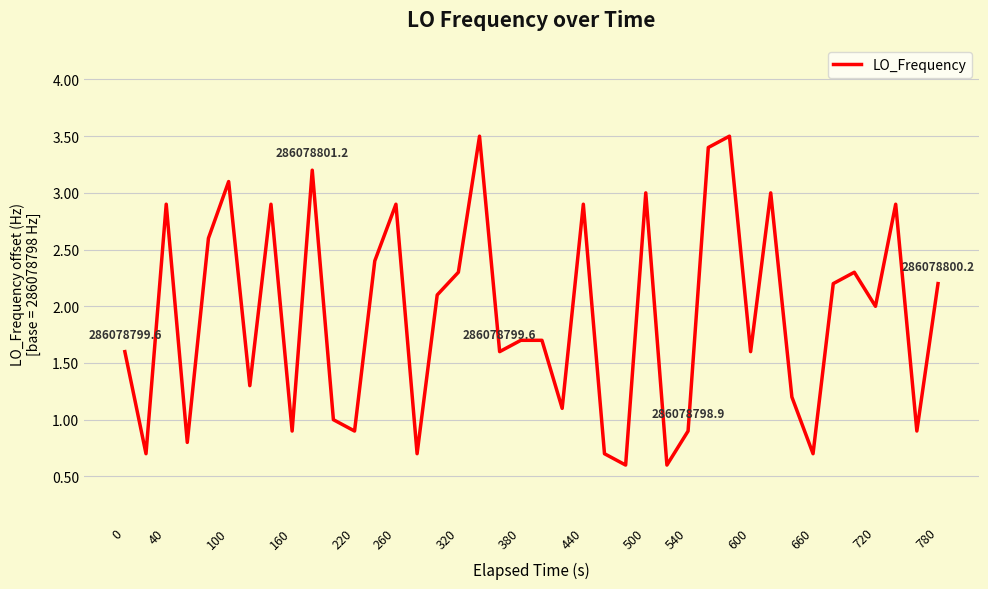

What is the difference between the maximum and minimum values?

2.9